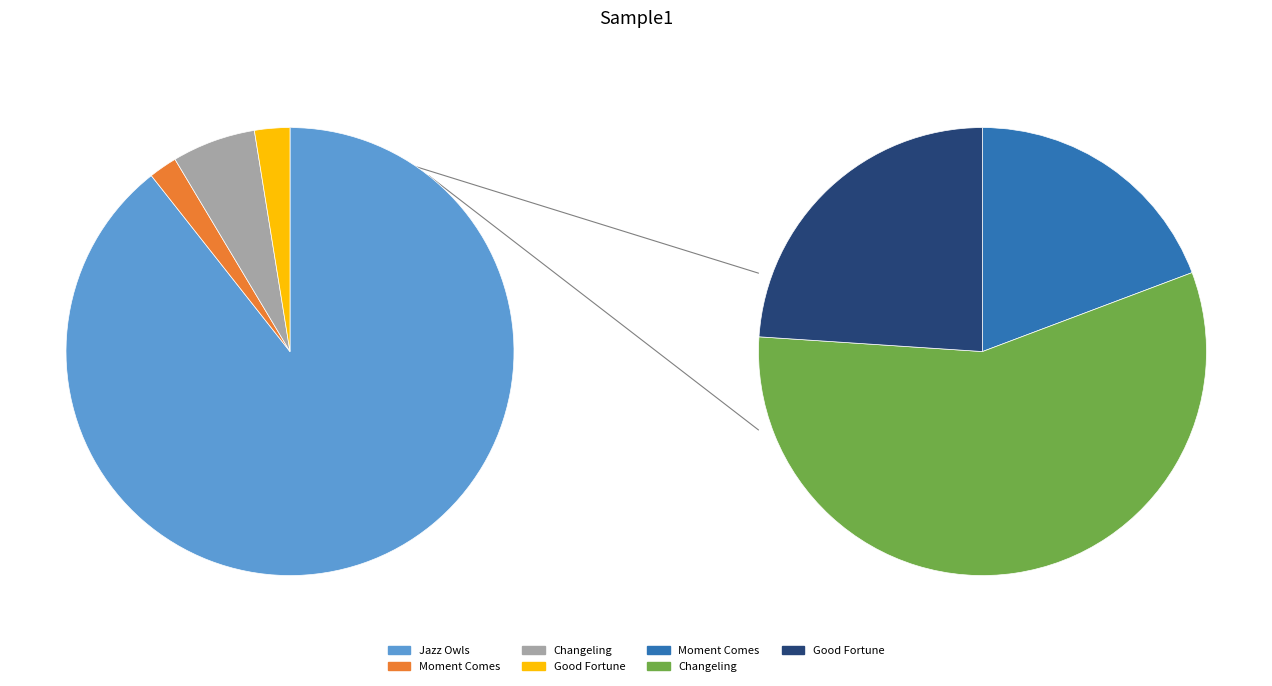

To the nearest percent, what is the difference between the largest and smallest slice percentages?

87%